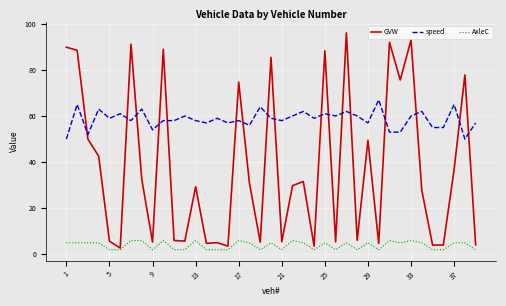

Which series has the widest spread of values?

GVW